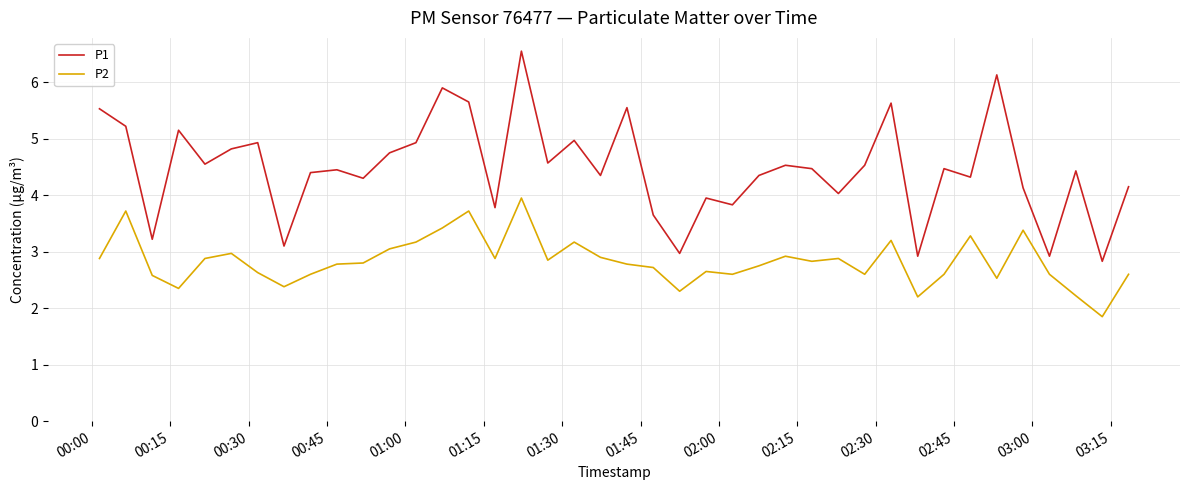

True or false: P2 and P1 intersect in this chart.

False